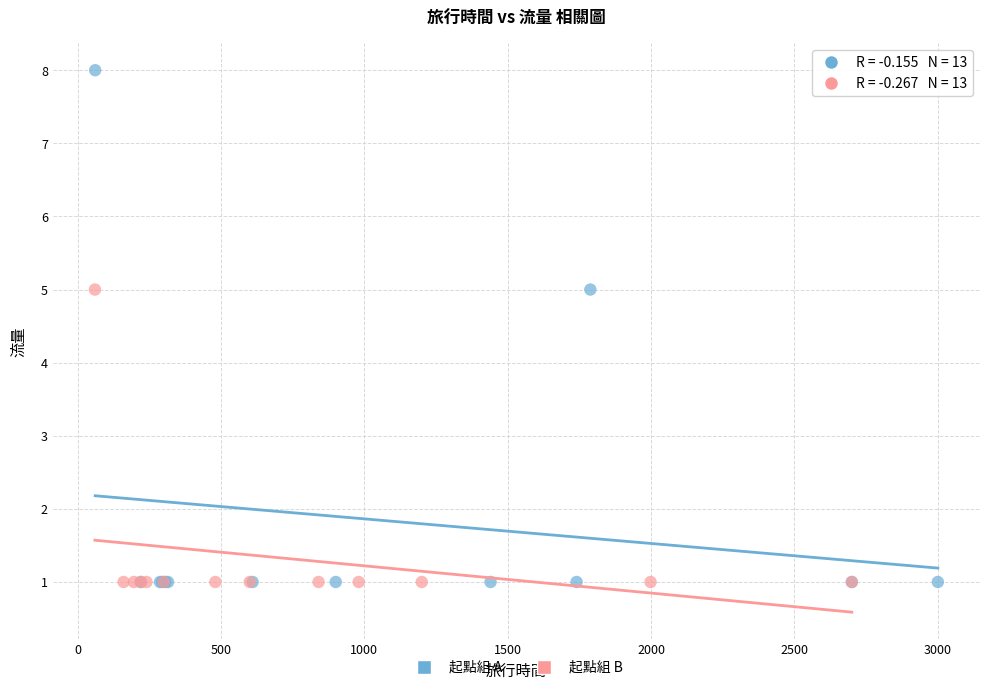

What are all the series names shown in the legend?

起點組 A, 起點組 B